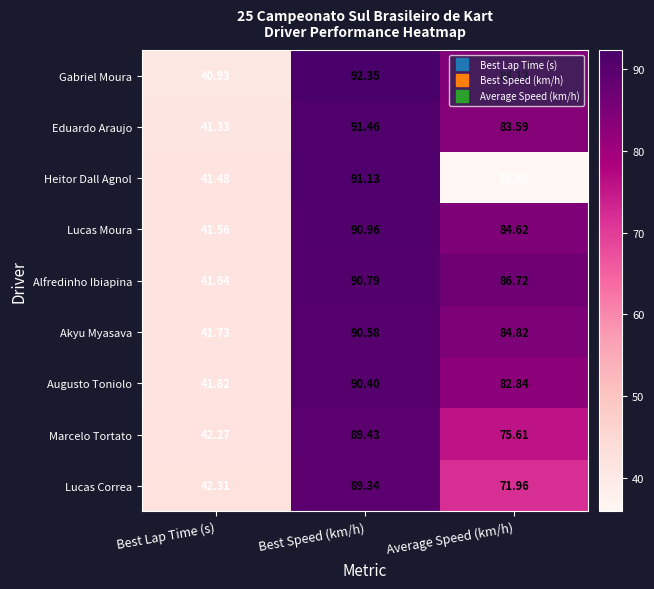

Between Best Lap Time (s) and Average Speed (km/h), which series saw the biggest shift?

Alfredinho Ibiapina